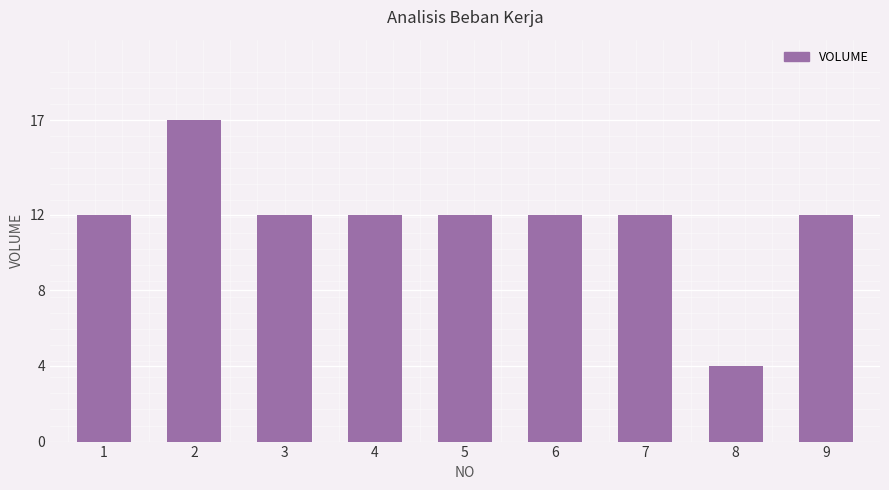

How many series are shown in this chart?

1